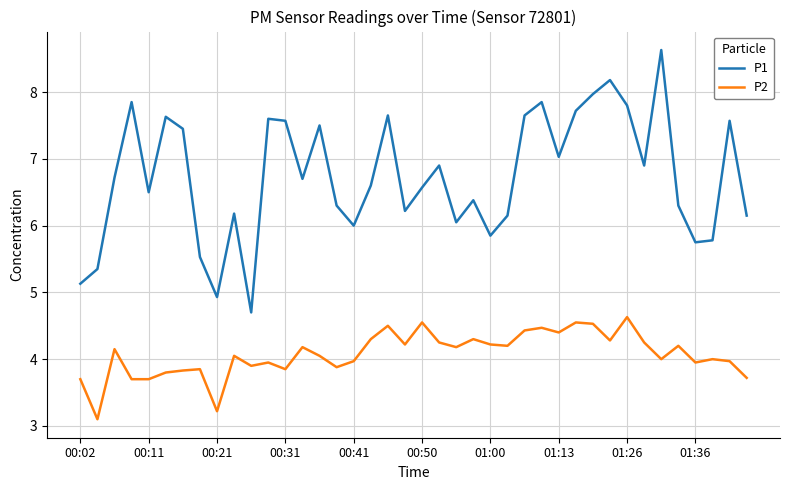

Which series has the widest spread of values?

P1